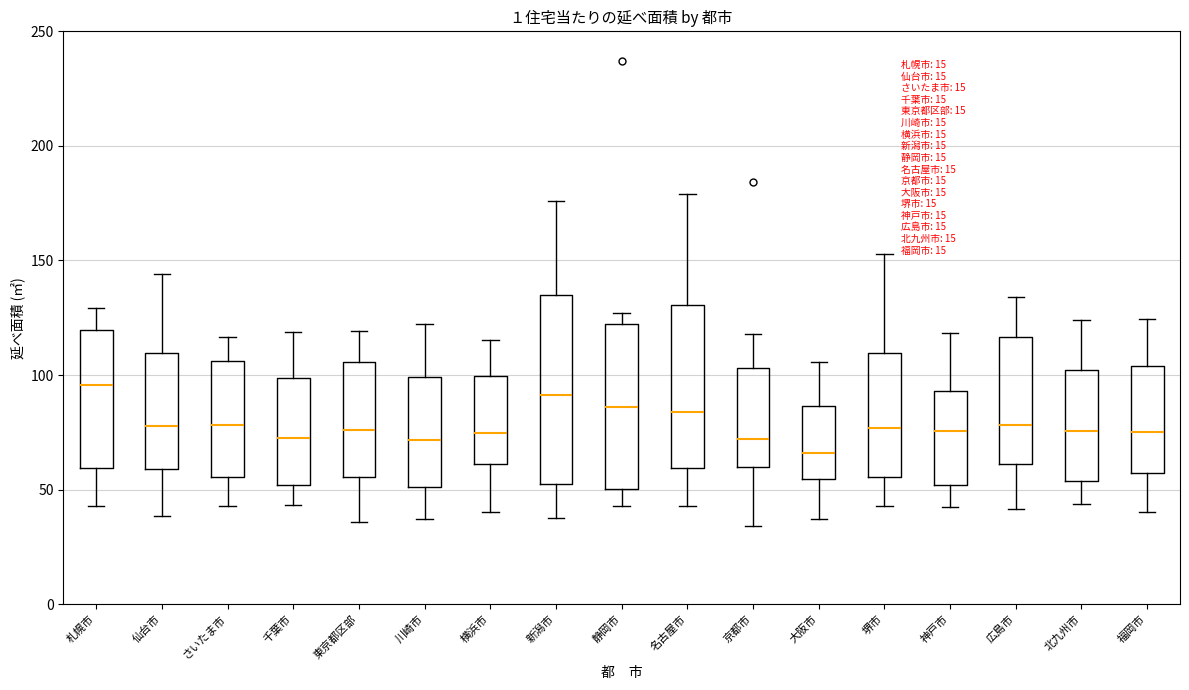

Reading left to right, read every box against the y-axis: the position of its median line, the range the box covers, and the ends of its whiskers. The values are not printed on the chart, so give them approximately, as read against the axis.

札幌市: median 95, box 60 to 120, whiskers 45 to 130
仙台市: median 80, box 60 to 110, whiskers 40 to 145
さいたま市: median 80, box 55 to 105, whiskers 45 to 115
千葉市: median 75, box 50 to 100, whiskers 45 to 120
東京都区部: median 75, box 55 to 105, whiskers 35 to 120
川崎市: median 70, box 50 to 100, whiskers 35 to 120
横浜市: median 75, box 60 to 100, whiskers 40 to 115
新潟市: median 90, box 50 to 135, whiskers 40 to 175
静岡市: median 85, box 50 to 120, whiskers 45 to 125
名古屋市: median 85, box 60 to 130, whiskers 45 to 180
京都市: median 70, box 60 to 105, whiskers 35 to 120
大阪市: median 65, box 55 to 85, whiskers 35 to 105
堺市: median 75, box 55 to 110, whiskers 45 to 155
神戸市: median 75, box 50 to 95, whiskers 40 to 120
広島市: median 80, box 60 to 115, whiskers 40 to 135
北九州市: median 75, box 55 to 100, whiskers 45 to 125
福岡市: median 75, box 55 to 105, whiskers 40 to 125